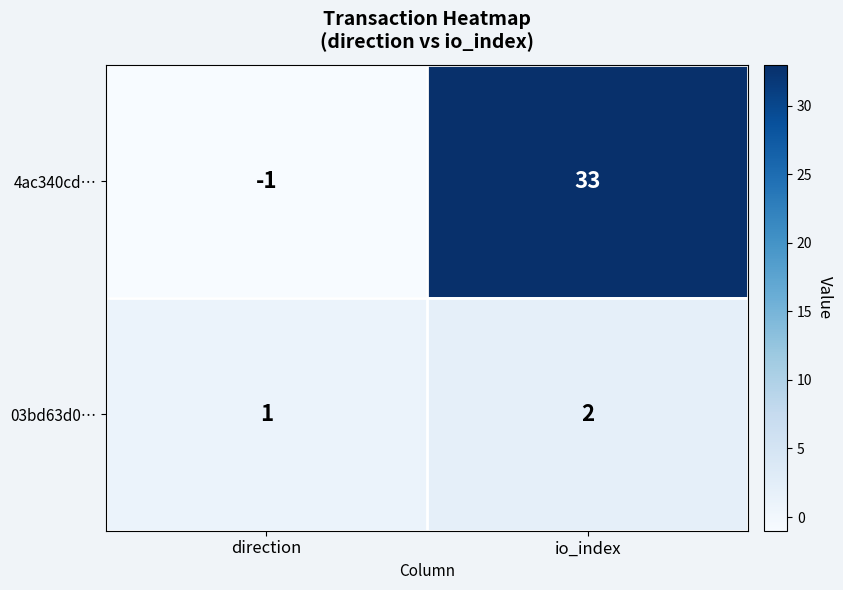

The value of 4ac340cd… at io_index is 13. True or false?

False